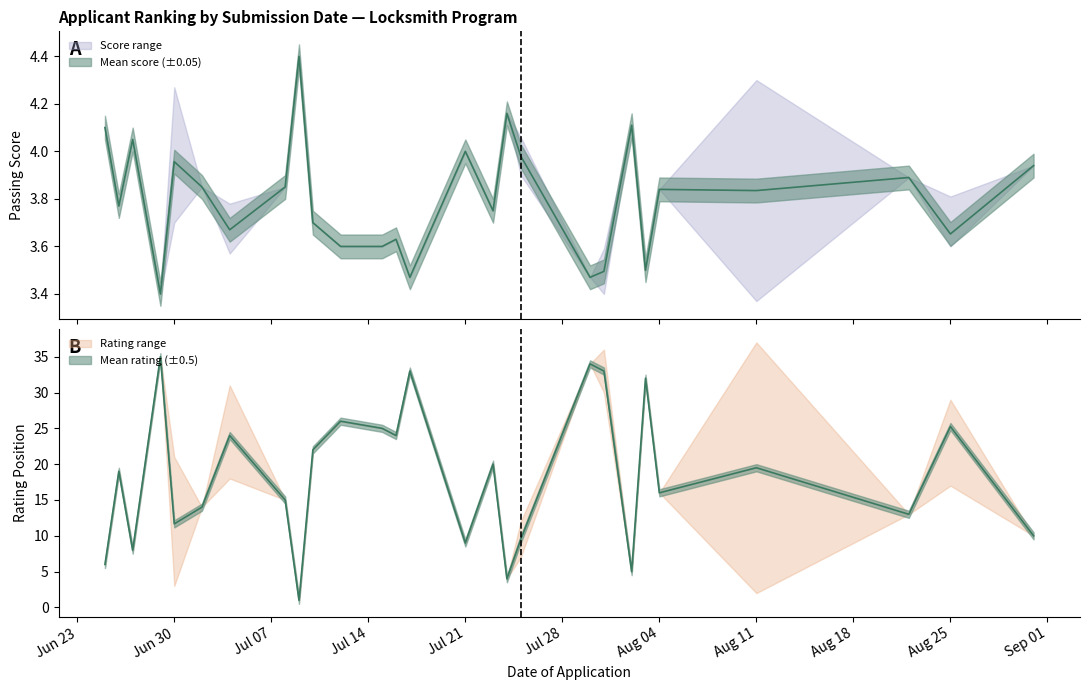

What is the difference between the Passing Score values at 3 and 14?

0.3